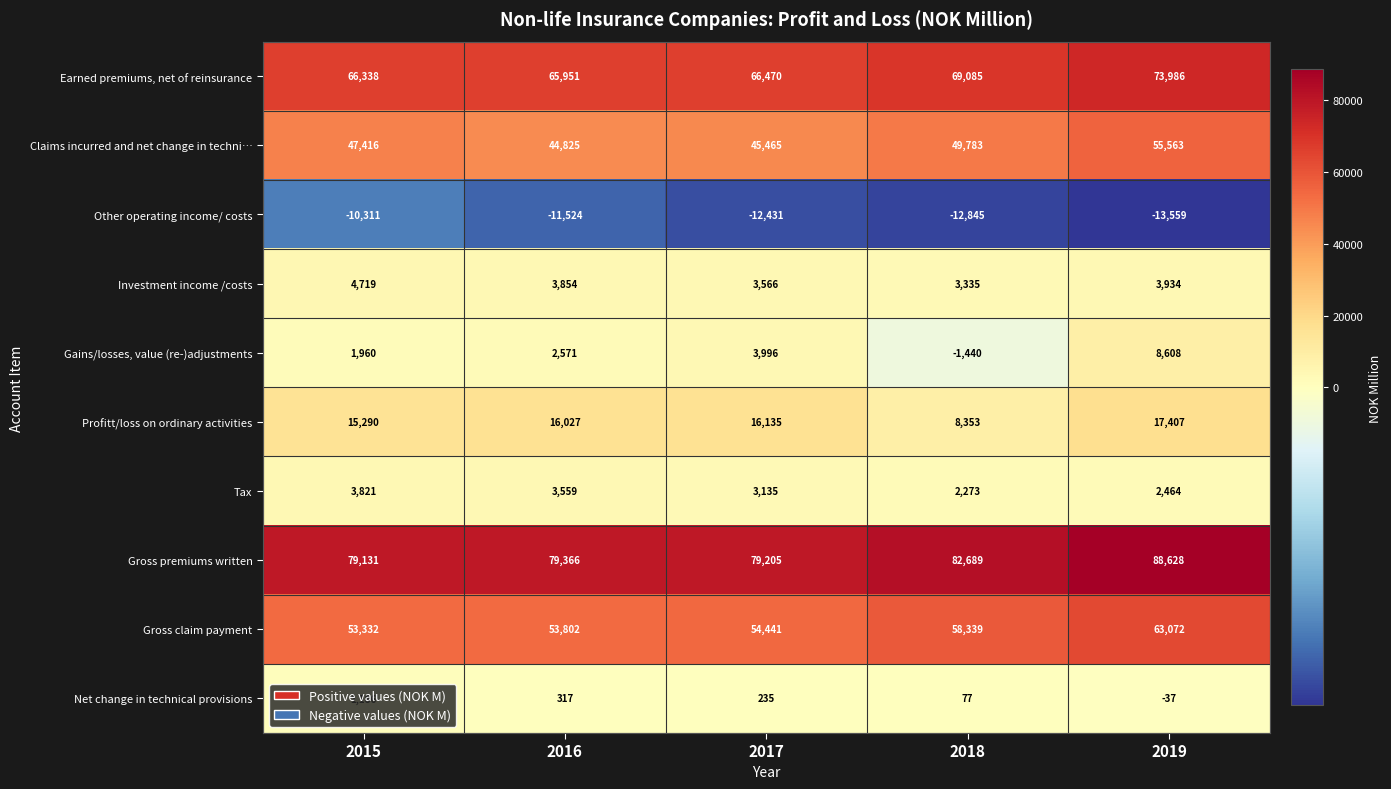

At how many categories does at least one series exceed 2445?

5